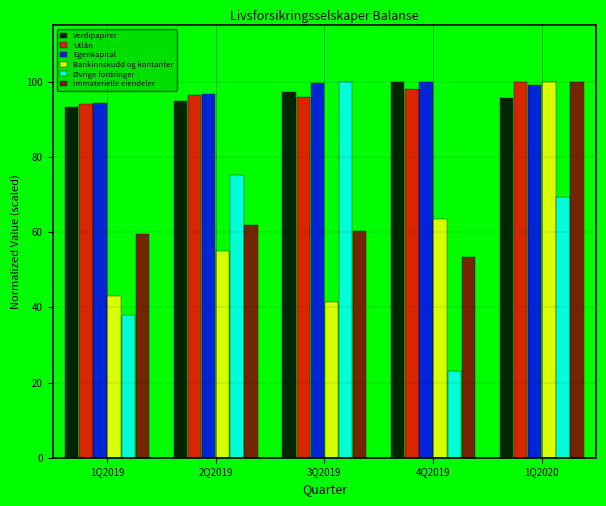

Which series has the largest range (max minus min)?

Øvrige fordringer